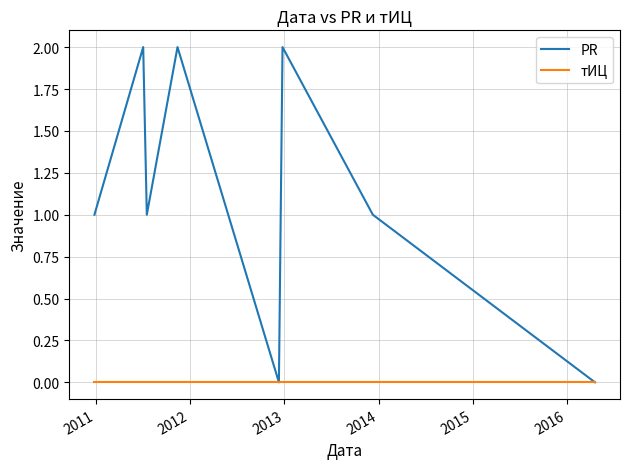

How many lines are shown in the chart?

2